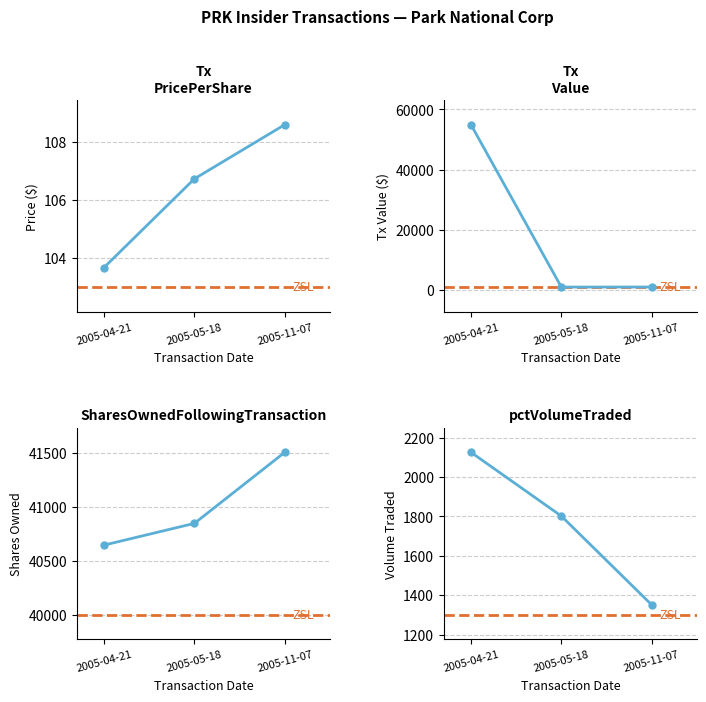

How many distinct data groups are displayed?

4